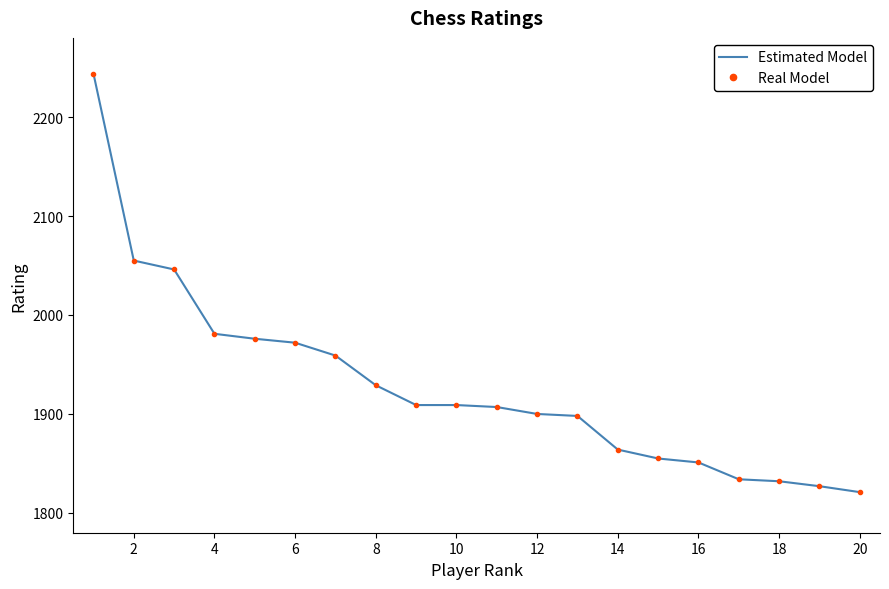

What are all the series names shown in the legend?

Estimated Model, Real Model